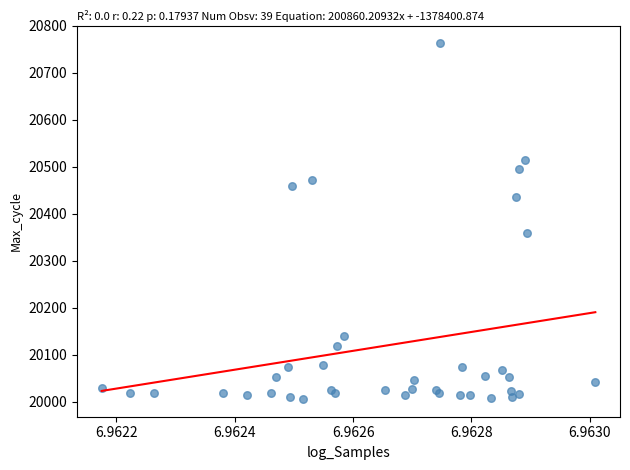

What Y value in the scatter plot is closest to 20384?

20360